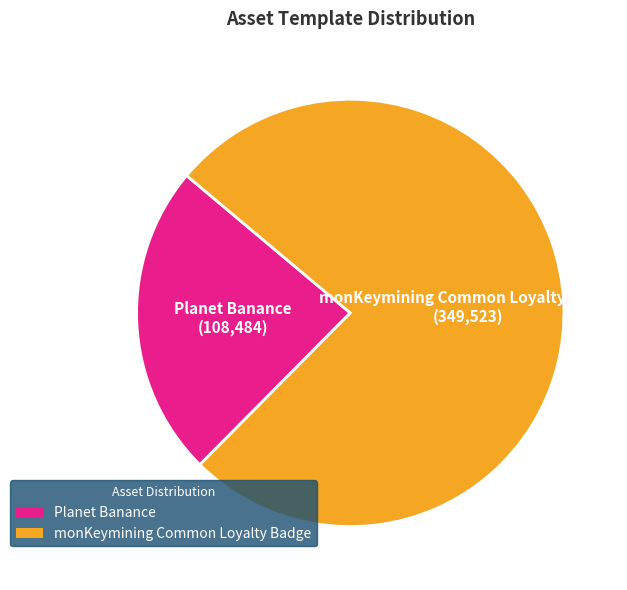

Which slice represents more than half of the pie?

monKeymining Common Loyalty Badge